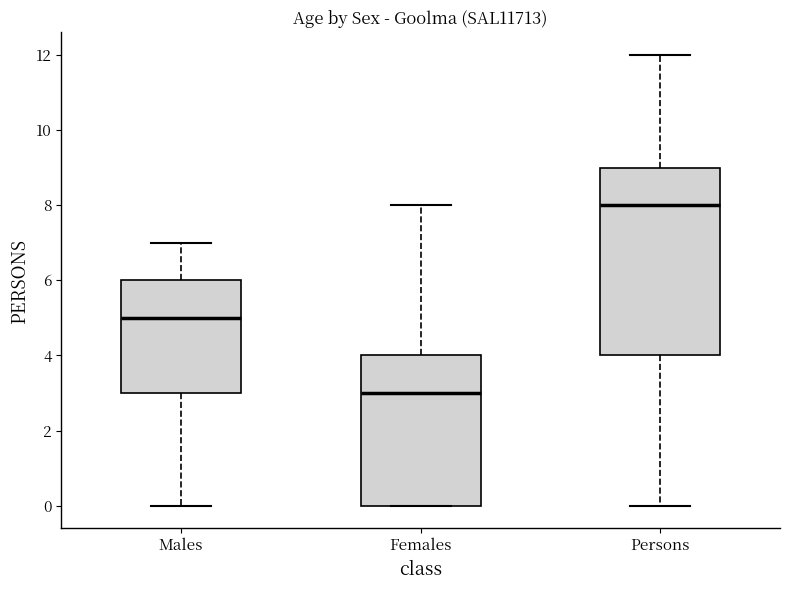

Which box is the tallest, from its lower edge to its upper edge?

Persons